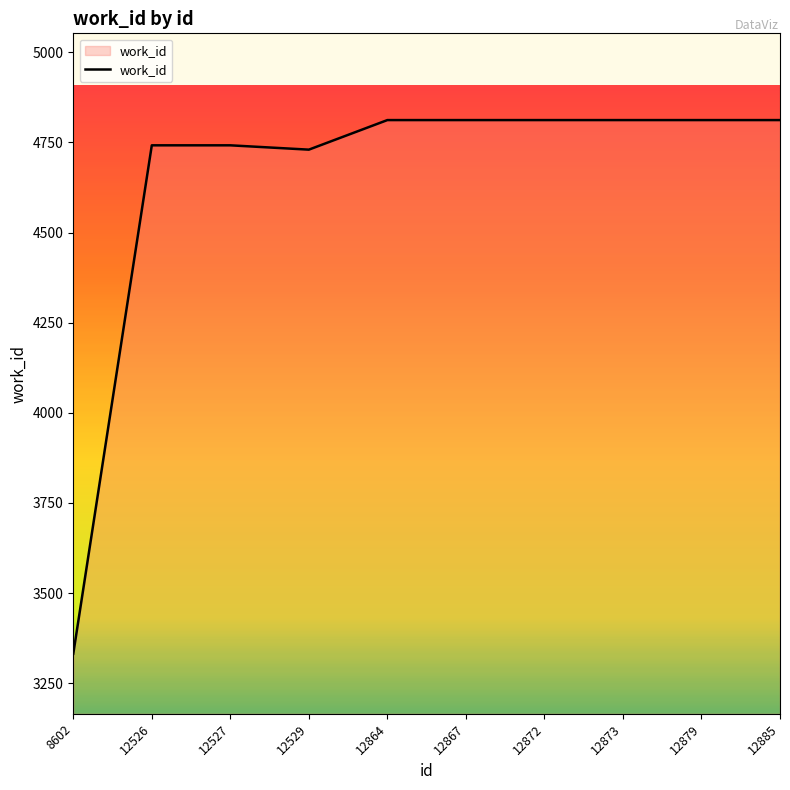

At which category does the chart reach its minimum across all series?

8602